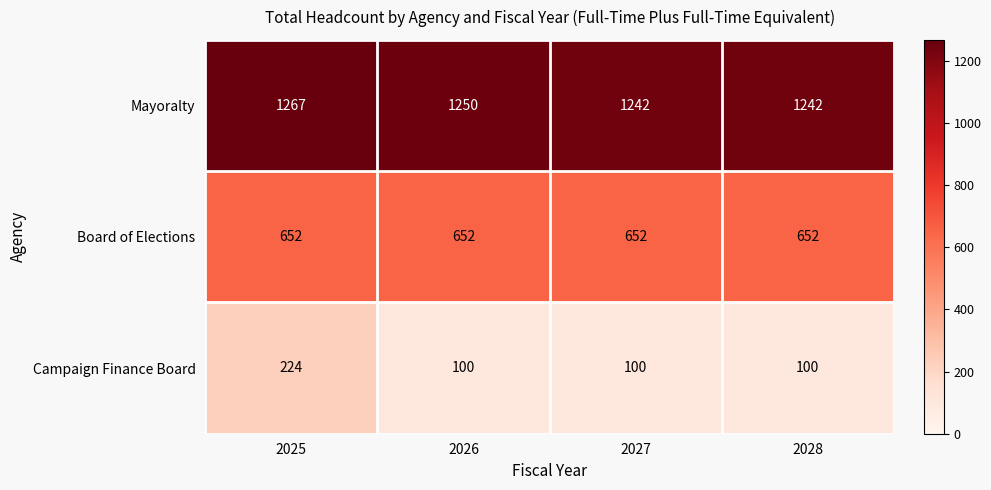

What is the difference between the highest and lowest values at 2026?

1150